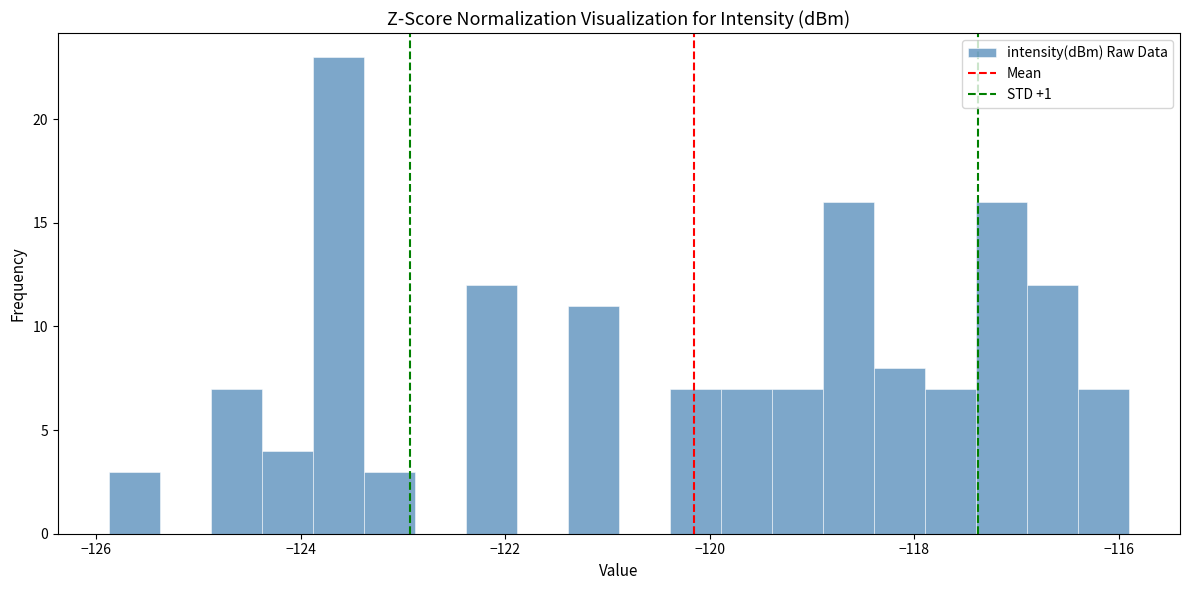

Around what value on the x-axis is the tallest bar? Give the approximate position of its centre, as read against the axis.

-123.6